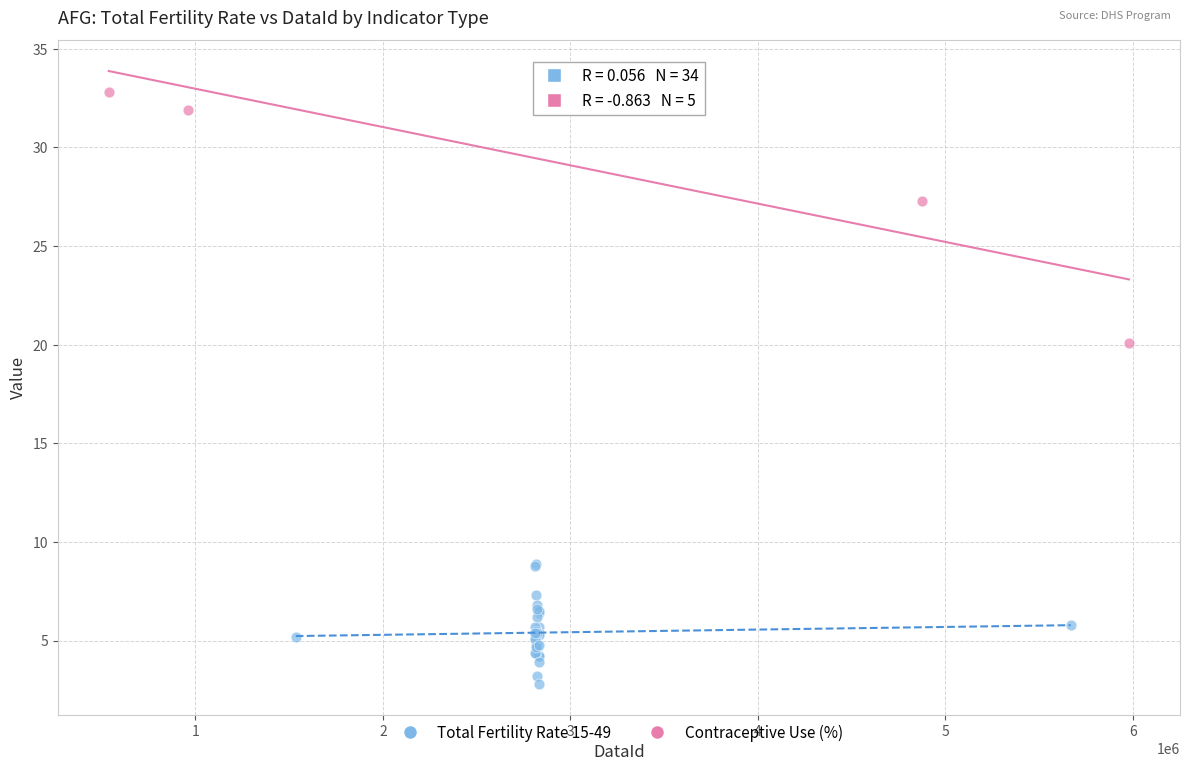

Which series has the largest Y range (max minus min)?

Contraceptive Use (%)